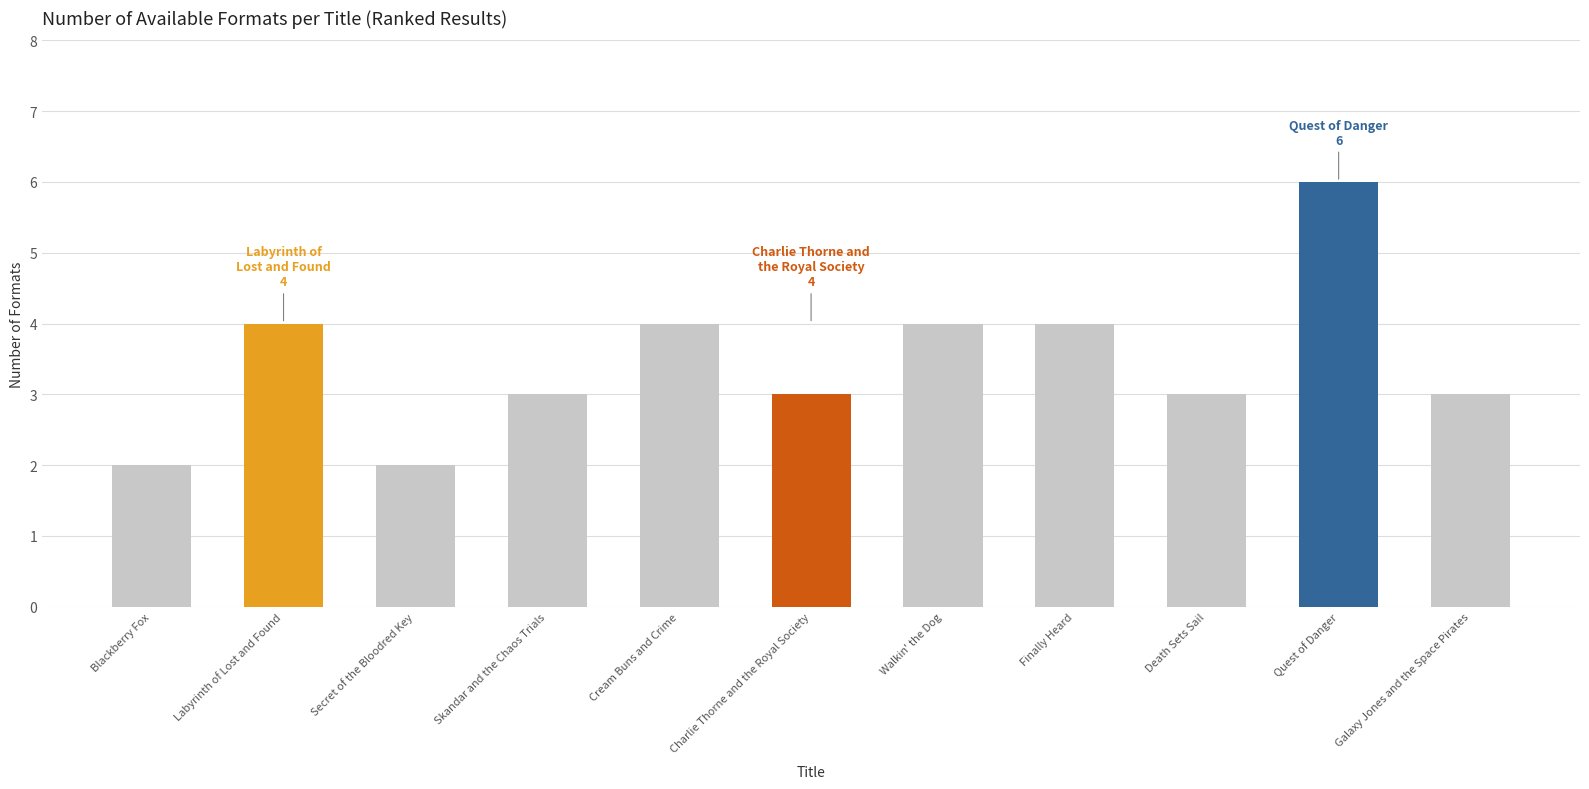

What is the greatest value displayed?

6